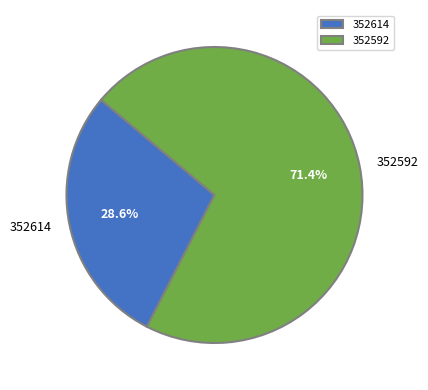

Combined, what portion of the pie is 352592 and 352614?

100.0%